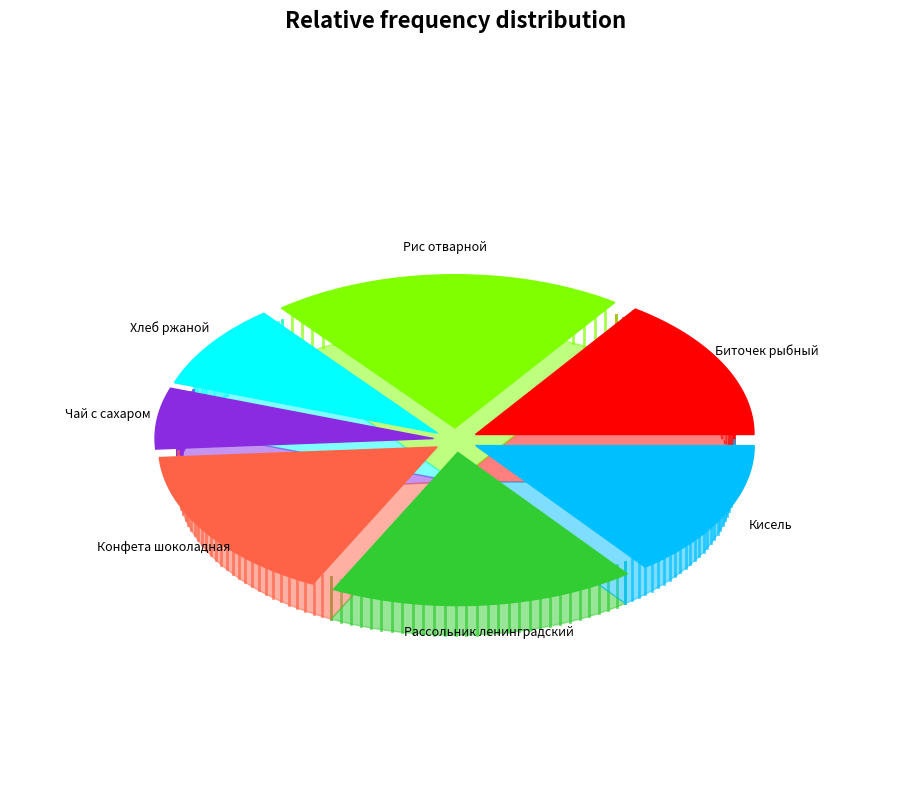

What portion of the pie excludes Рассольник ленинградский?

82.2%